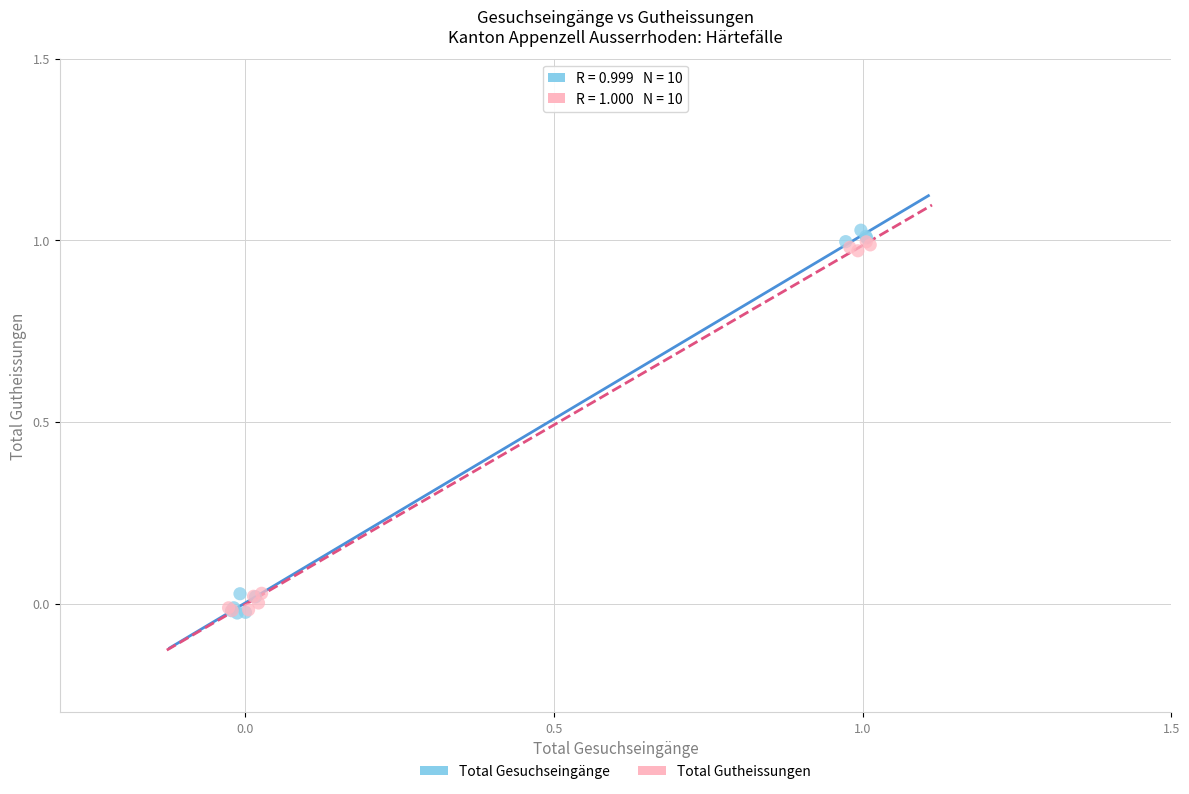

Which series has the widest spread of Y values?

Total Gesuchseingänge